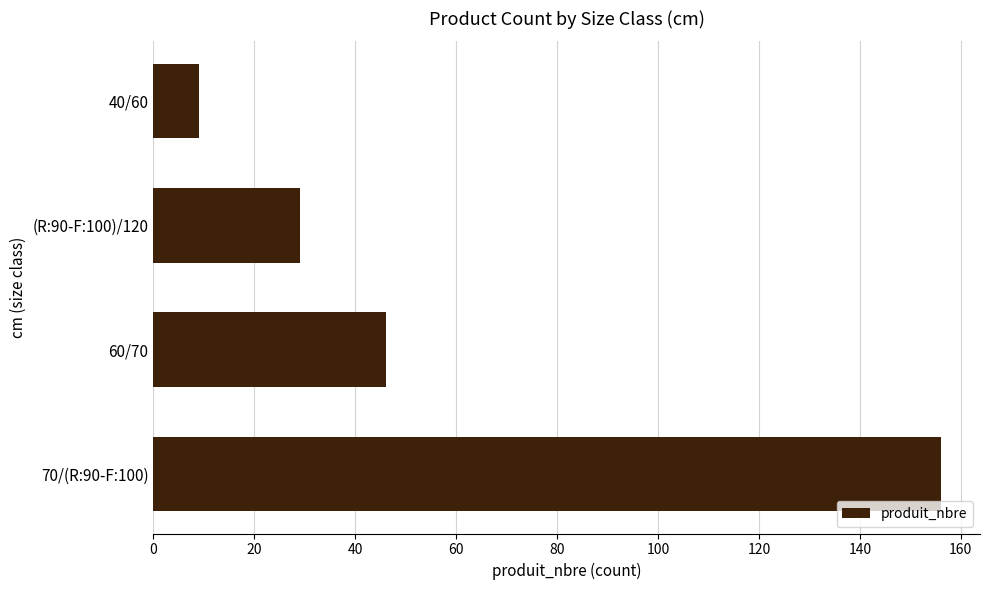

Reading bottom to top, what are all the values shown in this chart?

70/(R:90-F:100)=156	60/70=46	(R:90-F:100)/120=29	40/60=9